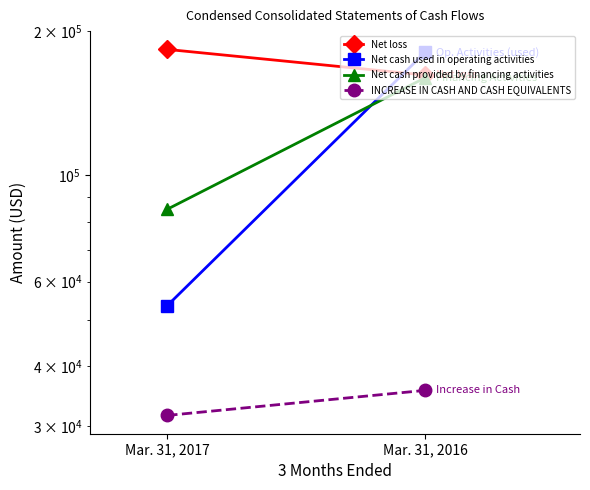

At how many categories does at least one series exceed 118315?

2